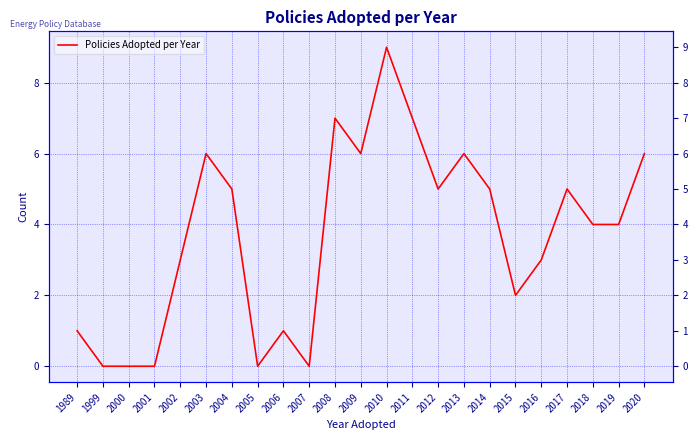

Rank the categories by value from lowest to highest.

1999, 2000, 2001, 2005, 2007, 1989, 2006, 2015, 2002, 2016, 2018, 2019, 2004, 2012, 2014, 2017, 2003, 2009, 2013, 2020, 2008, 2011, 2010